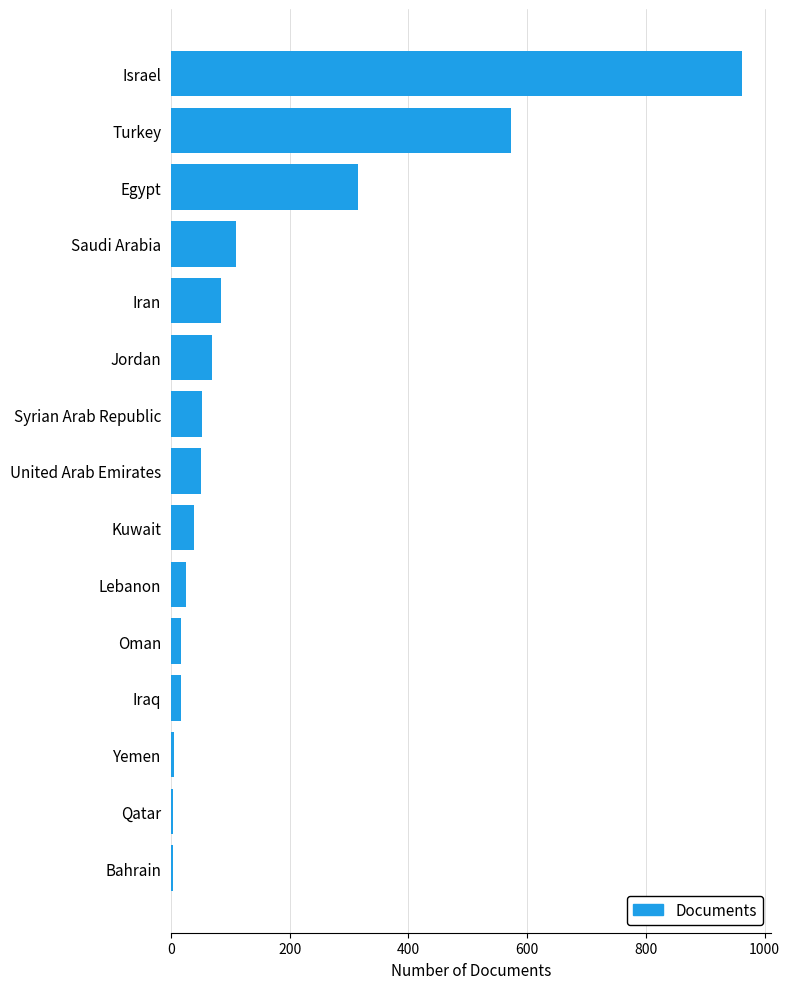

What is the change in value from Lebanon to Saudi Arabia?

+85